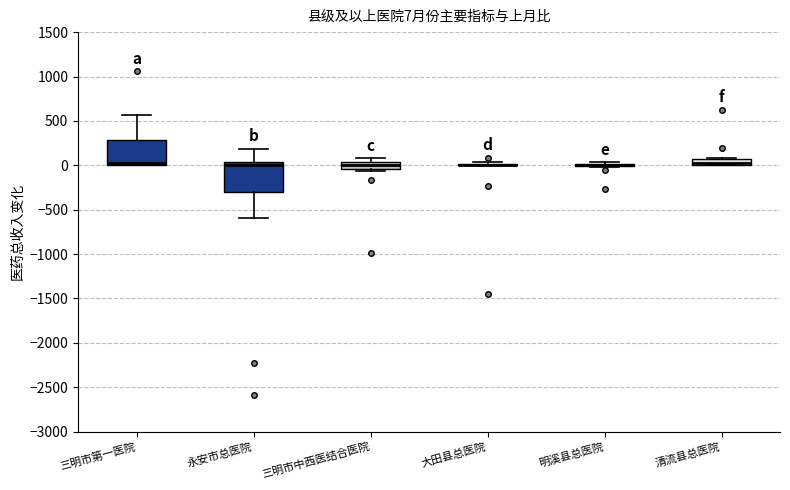

Which box is the tallest, from its lower edge to its upper edge?

永安市总医院